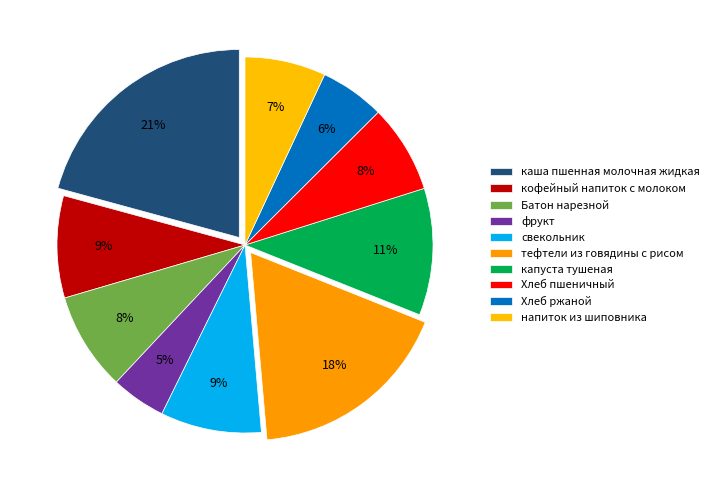

Is there a majority slice in this chart?

No